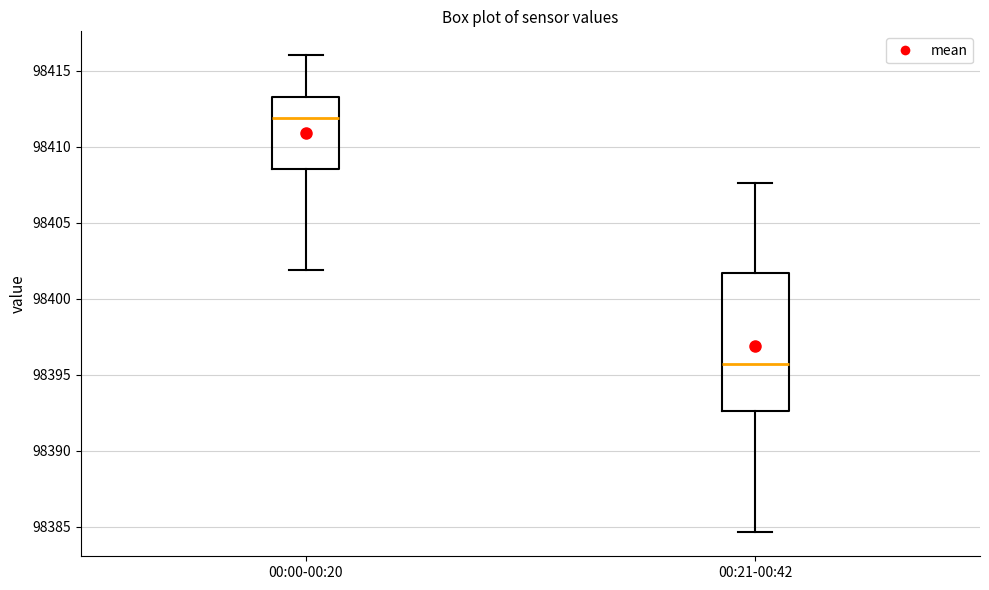

Reading left to right, transcribe this box plot: for each box, give where its median line is, the range the box spans, and where its two whiskers end, as read against the y-axis. The values are not printed on the chart, so give them approximately, as read against the axis.

00:00-00:20: median 98412.0, box 98408.5 to 98413.5, whiskers 98402.0 to 98416.0
00:21-00:42: median 98395.5, box 98392.5 to 98401.5, whiskers 98384.5 to 98407.5